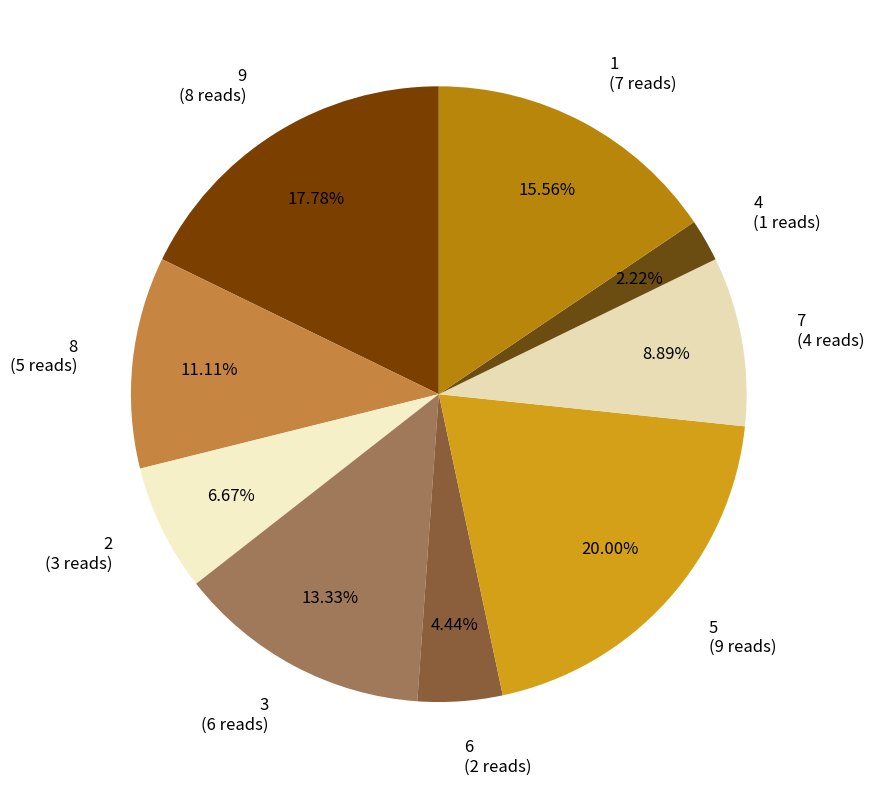

Does any single category account for the majority?

No